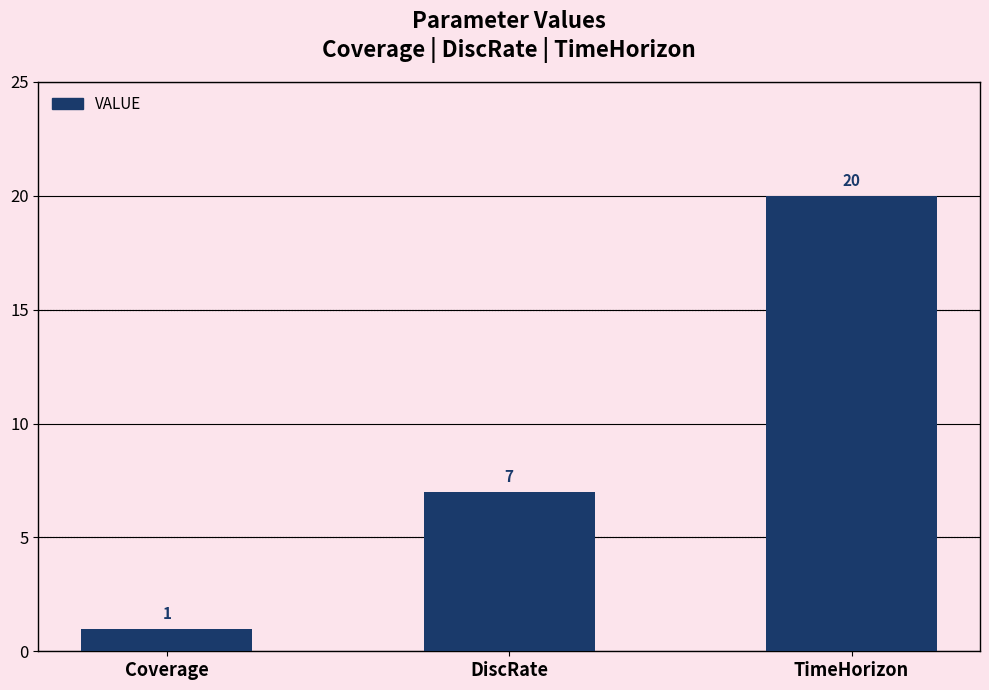

Rank the categories by value from lowest to highest.

Coverage, DiscRate, TimeHorizon